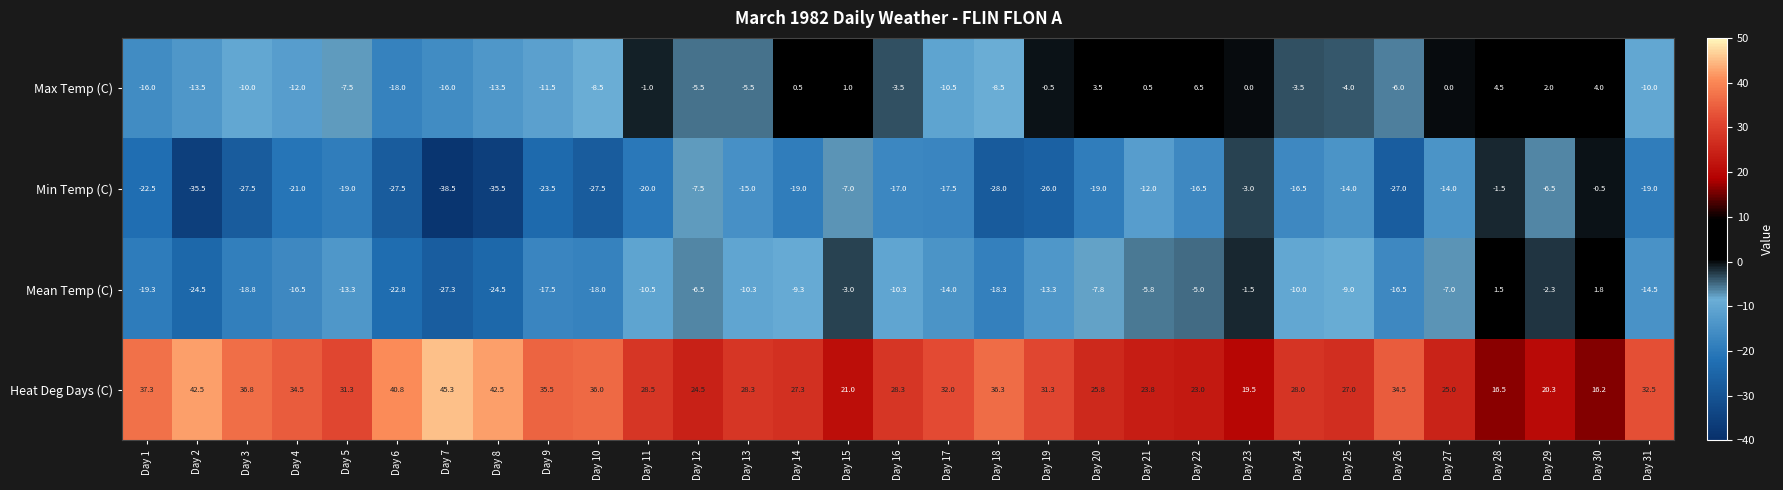

What is the total value across all series at Day 18?

-18.5